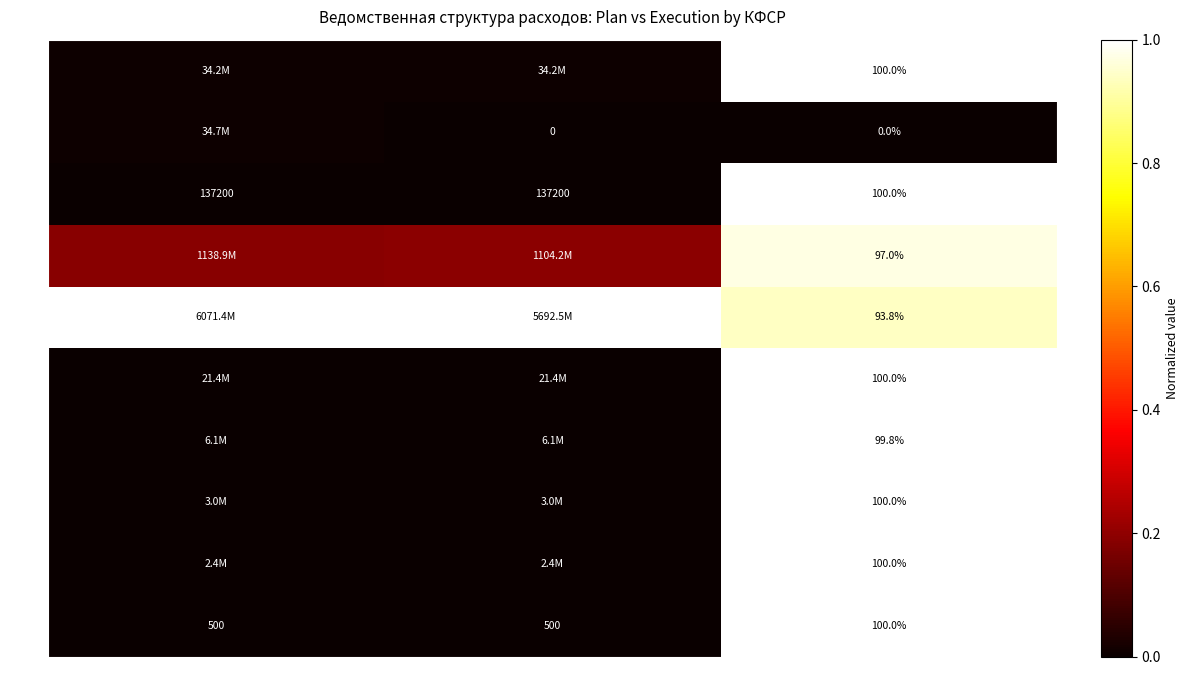

What is the sum of the 0900 values at Исполнение (руб.) and % Исполнения?

1.0